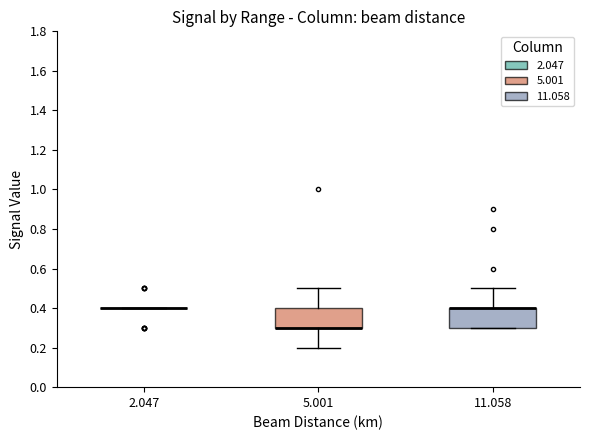

Reading left to right, transcribe this box plot: for each box, give where its median line is, the range the box spans, and where its two whiskers end, as read against the y-axis. The values are not printed on the chart, so give them approximately, as read against the axis.

2.047: box collapsed to a line at 0.4, whiskers 0.4 to 0.4
5.001: median 0.3 (drawn on the box's lower edge), box 0.3 to 0.4, whiskers 0.2 to 0.5
11.058: median 0.4 (drawn on the box's upper edge), box 0.3 to 0.4, whiskers 0.3 to 0.5